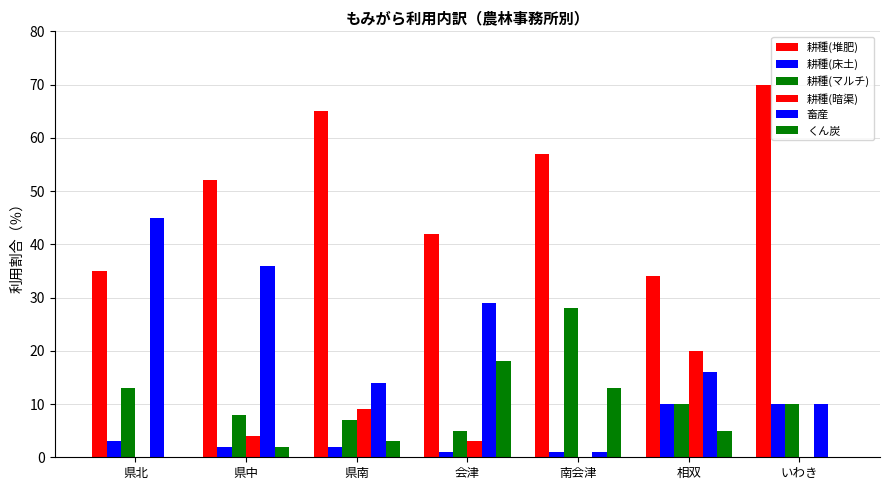

What is the difference between the maximum and minimum values in the 耕種(床土) series?

9